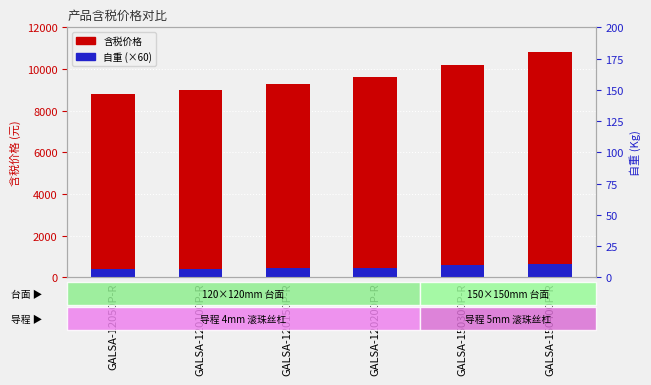

What is the label of the 6th bar from the right?

GALSA-12050P-R